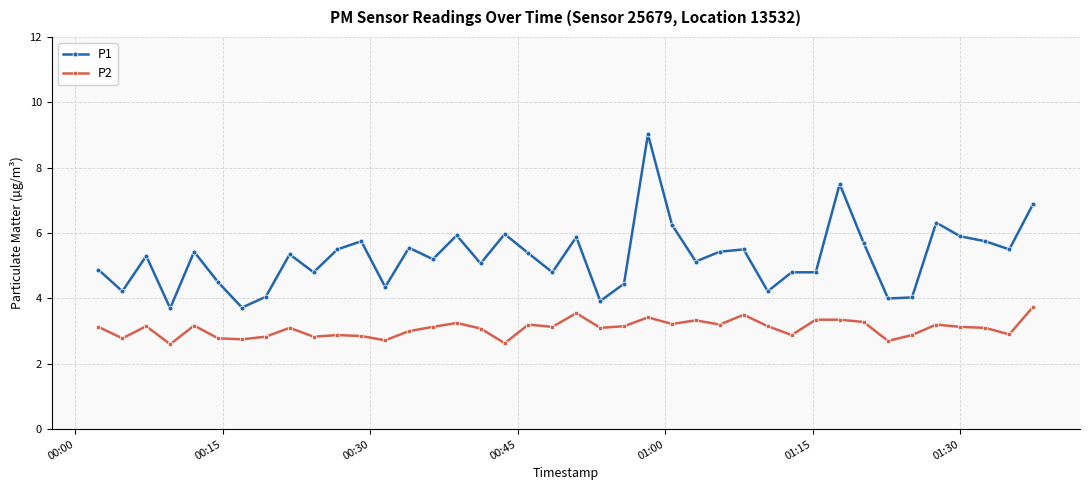

What is the difference between the maximum and second lowest values in the P2 series?

1.1